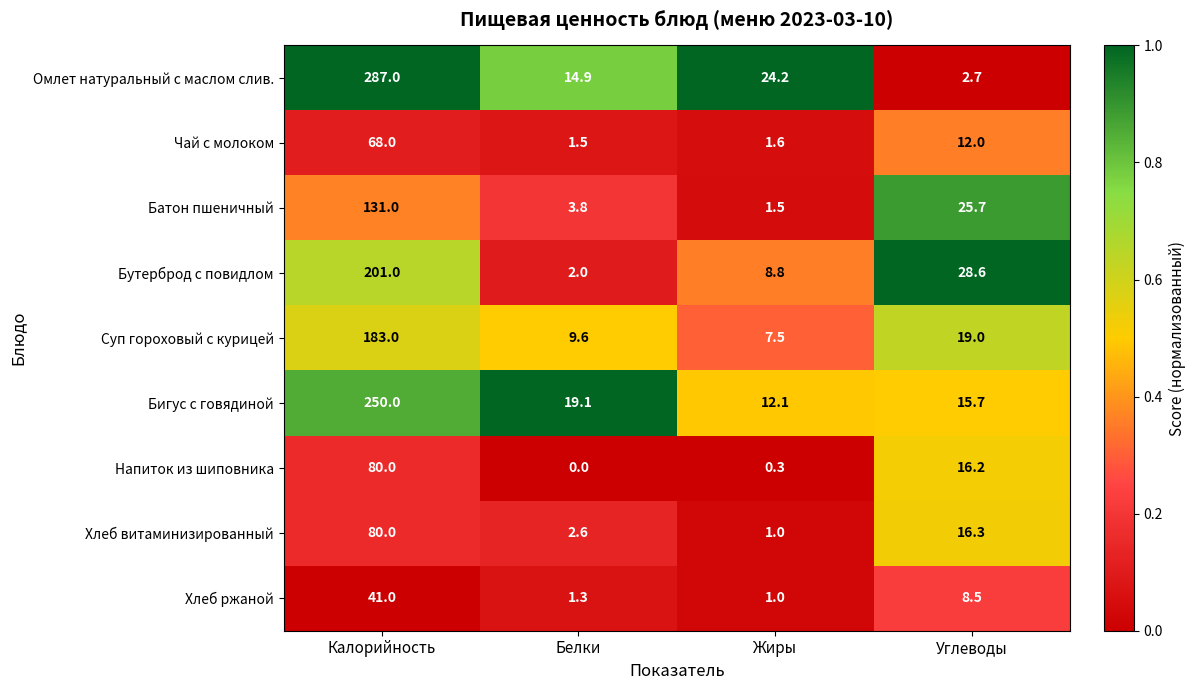

Rank the series at Белки from lowest to highest value.

Напиток из шиповника, Хлеб ржаной, Чай с молоком, Бутерброд с повидлом, Хлеб витаминизированный, Батон пшеничный, Суп гороховый с курицей, Омлет натуральный с маслом слив., Бигус с говядиной